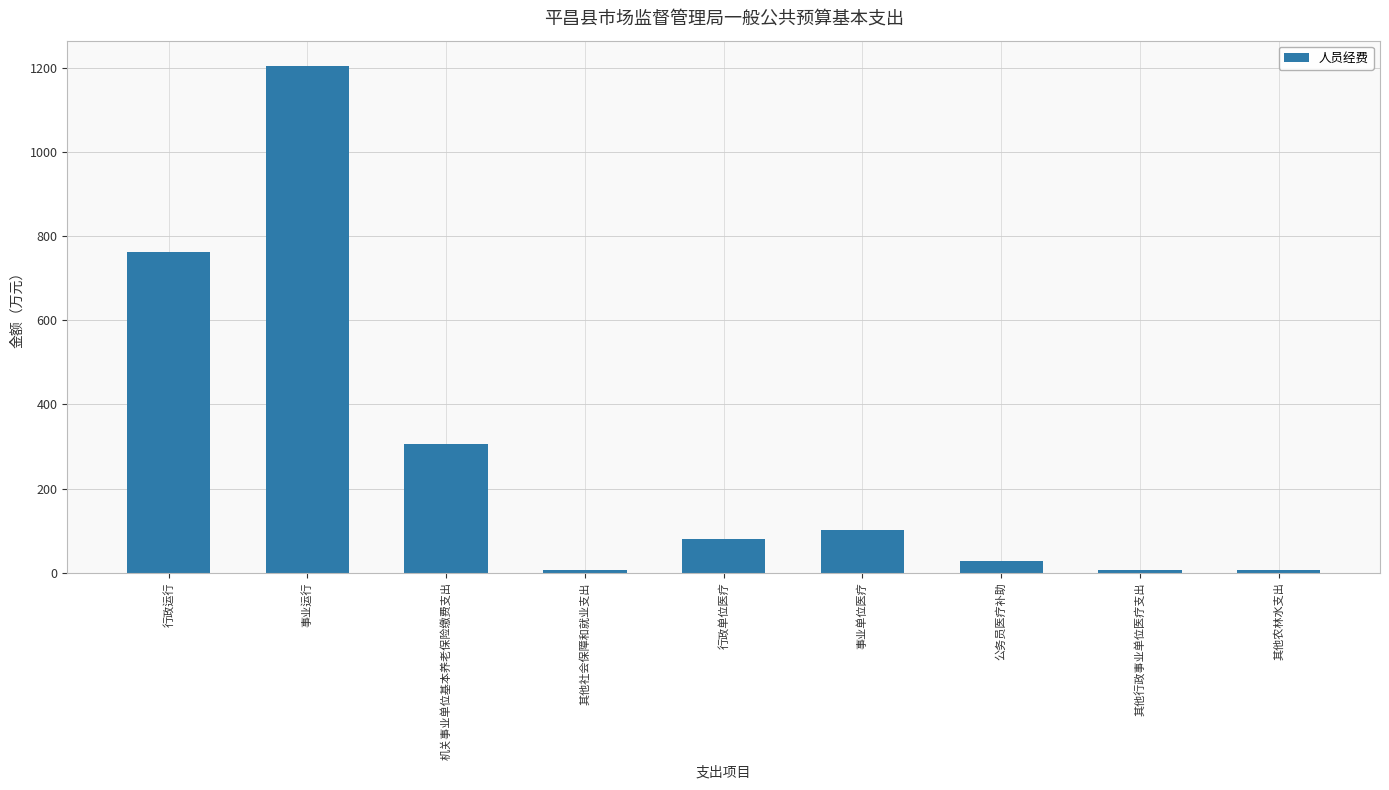

What position from the right is 事业单位医疗?

4